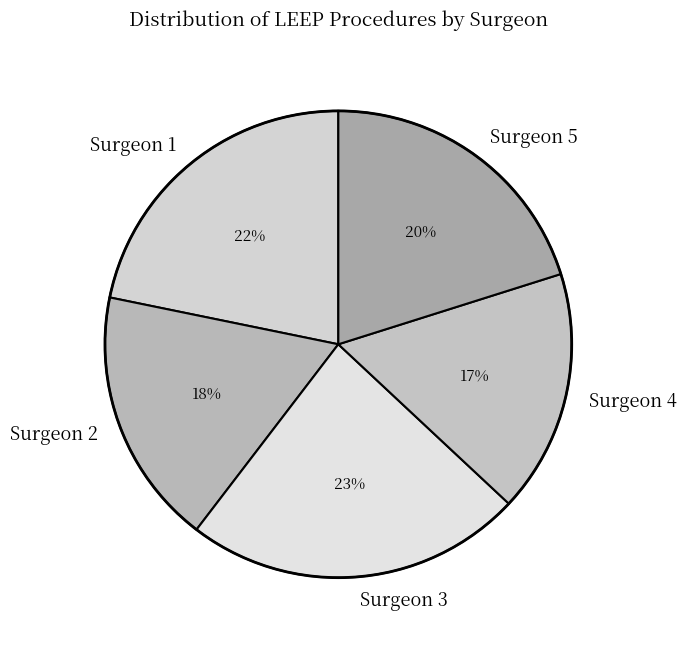

Do Surgeon 4 and Surgeon 3 together represent more than half of the pie?

No